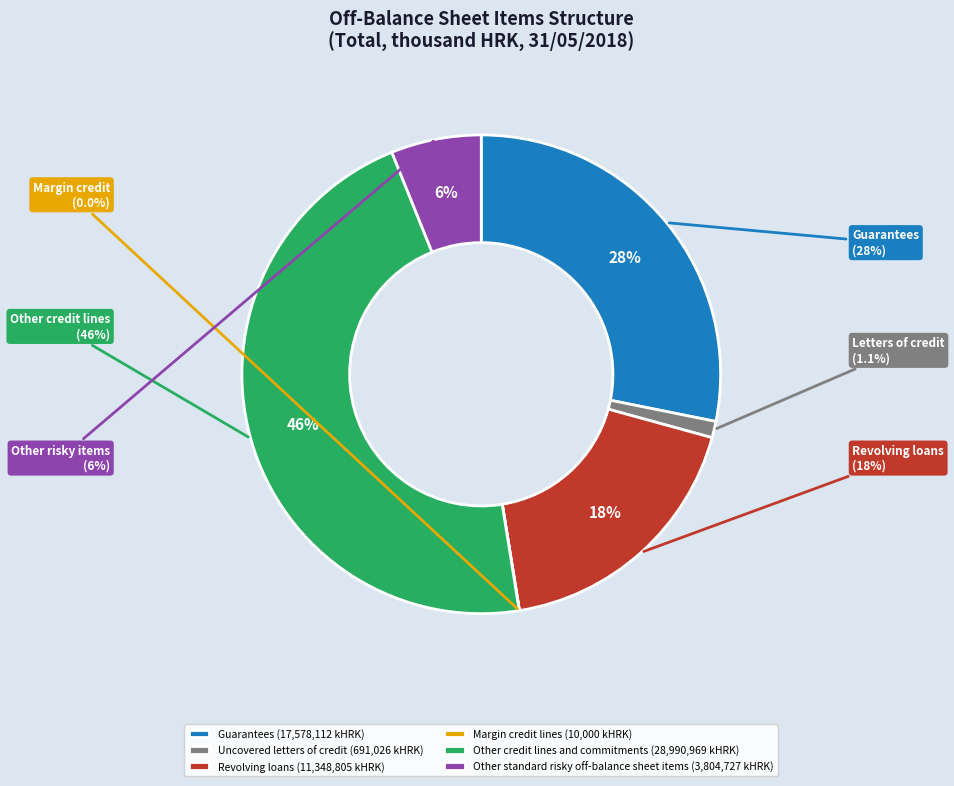

Count the number of slices in the pie.

6